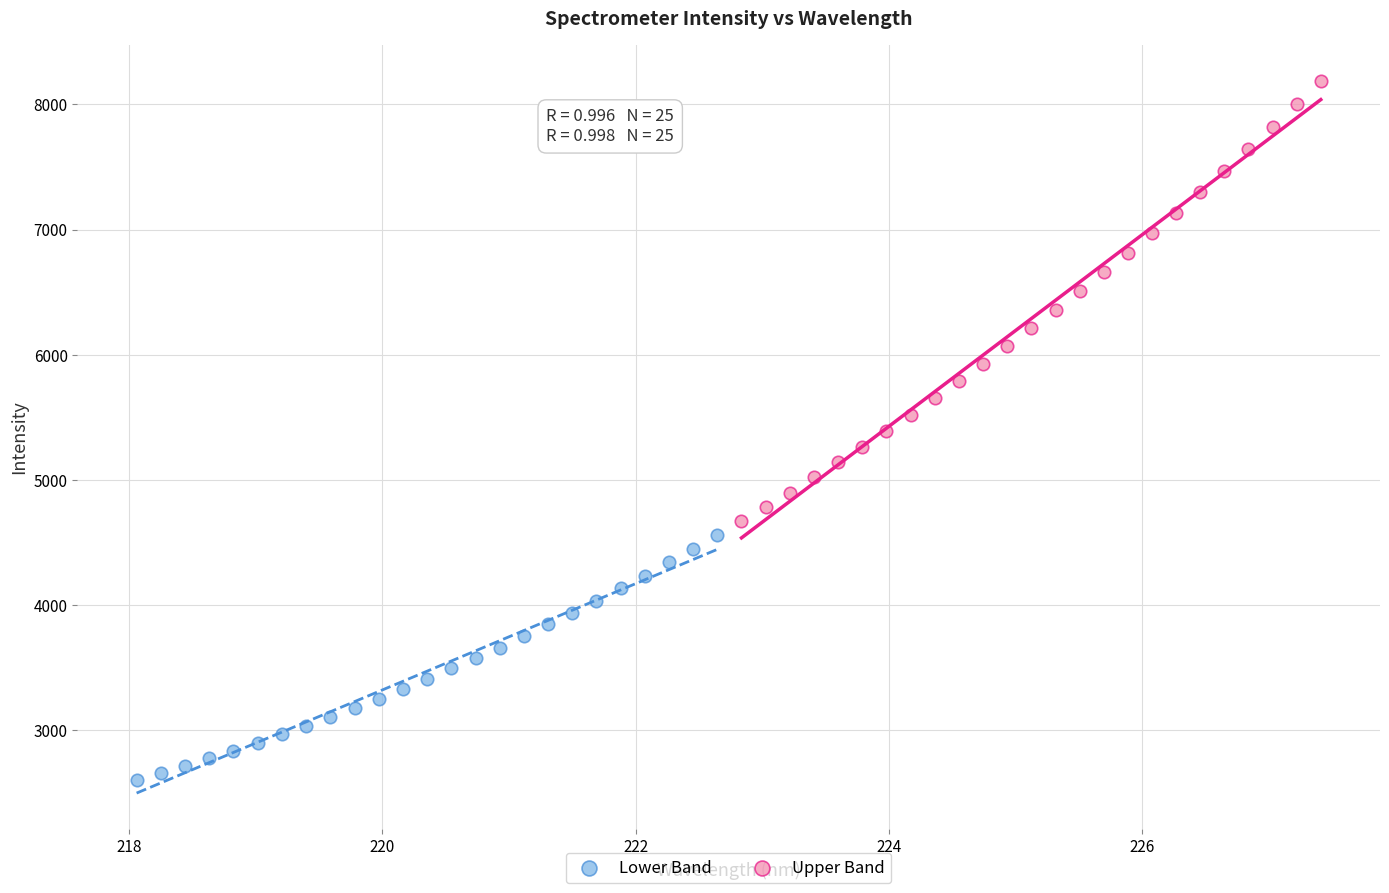

Which series contains the highest Y value?

Upper Band